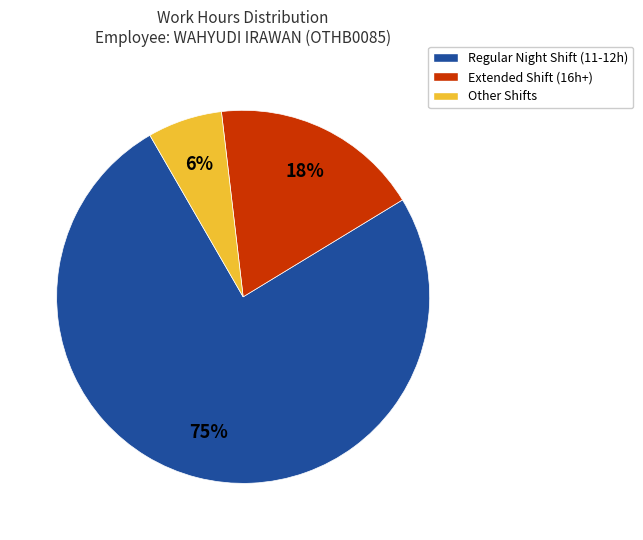

Does Extended Shift (16h+) represent more than half of the total?

No